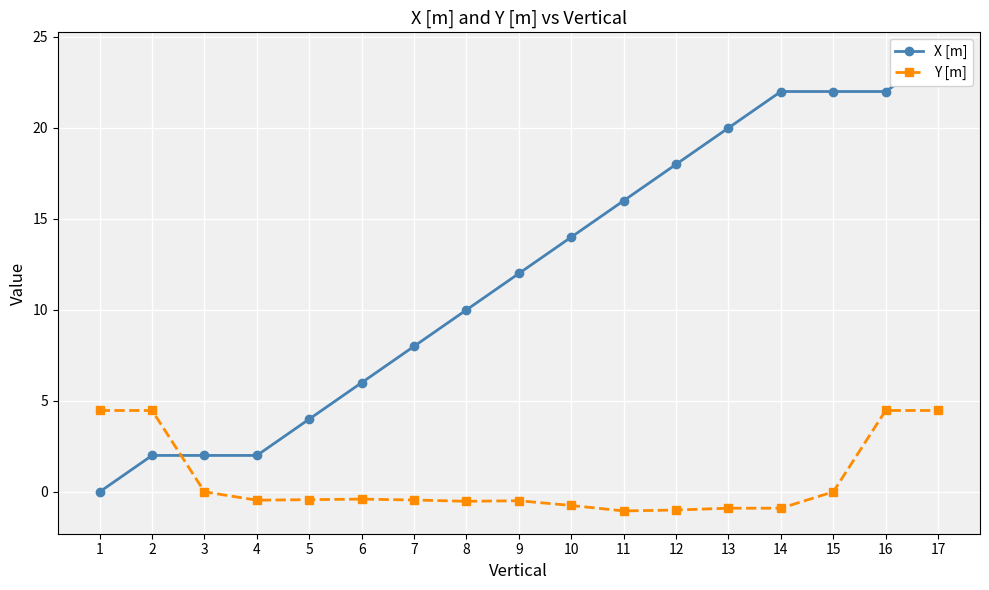

Which series changed the most between 5 and 13?

X [m]